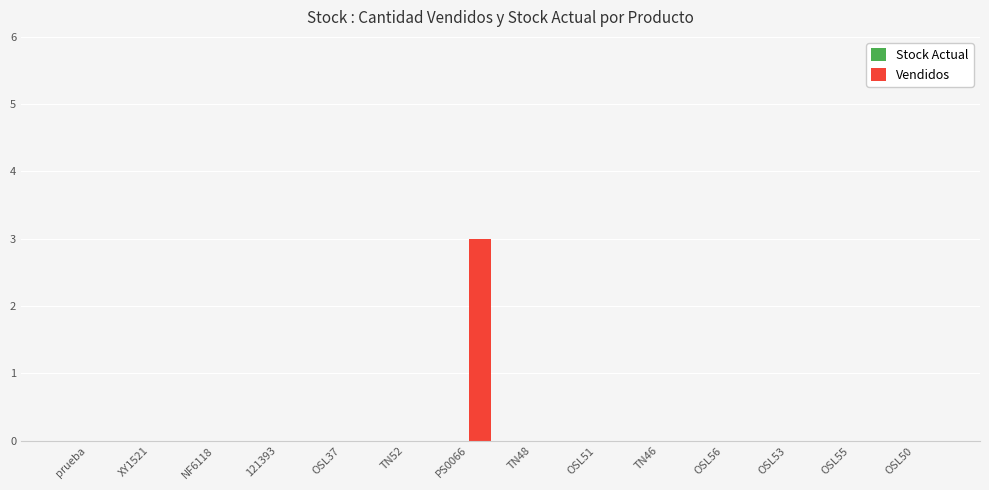

Reading left to right, transcribe all the data shown in this chart.

prueba=0	XY1521=0	NF6118=0	121393=0	OSL37=0	TN52=0	PS0066=3	TN48=0	OSL51=0	TN46=0	OSL56=0	OSL53=0	OSL55=0	OSL50=0